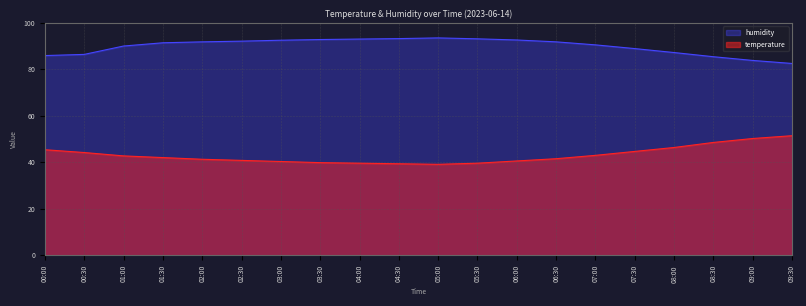

What is the total value across all series at 04:00?

132.6